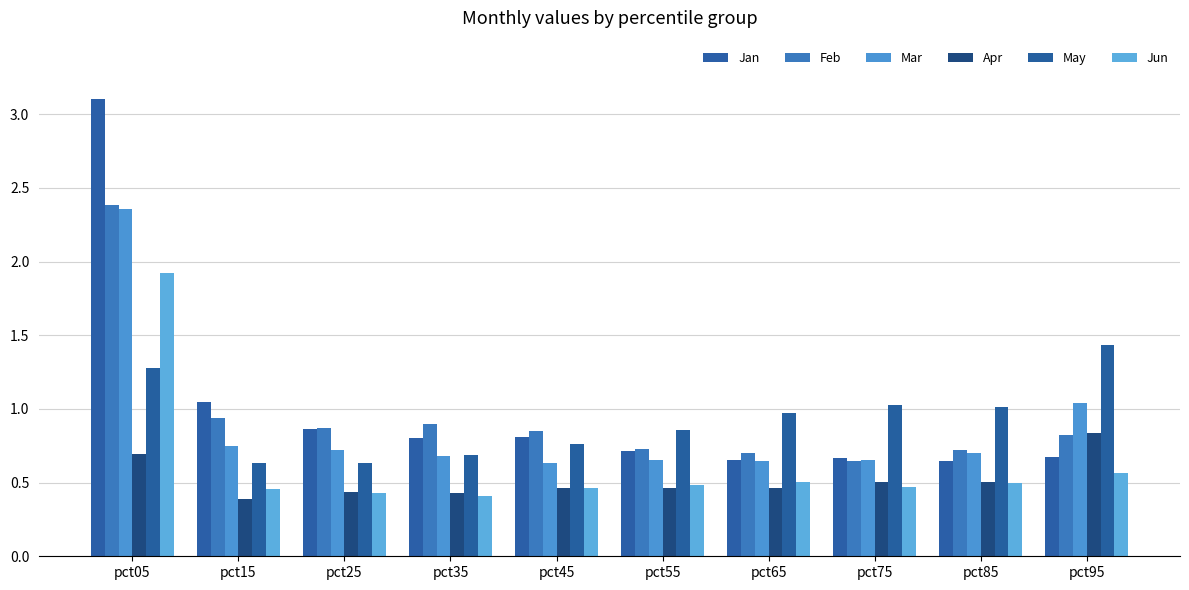

Count the number of categories in the chart.

10